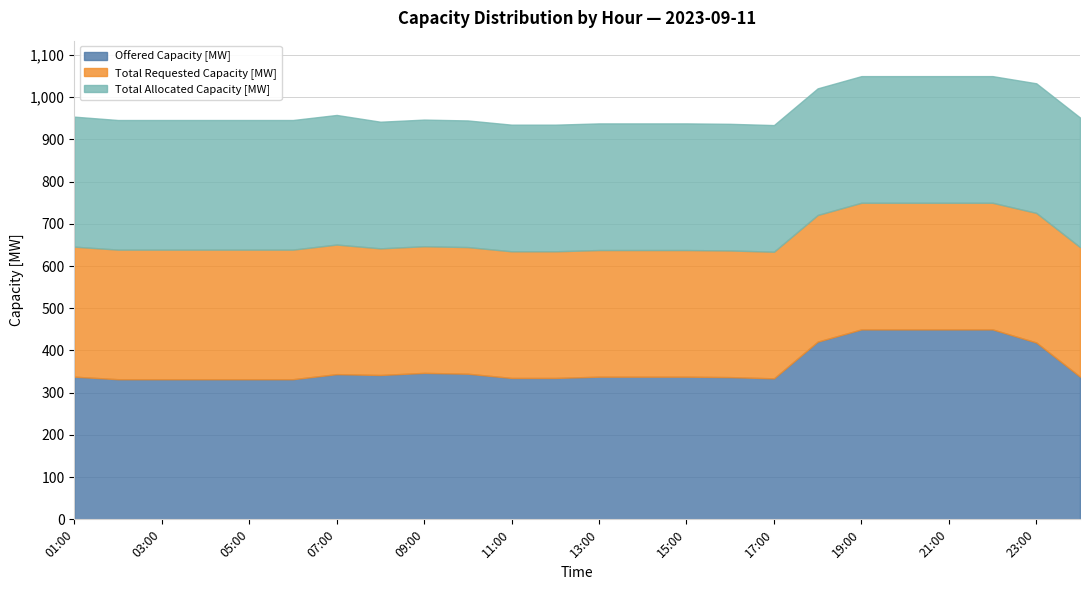

True or false: Offered Capacity [MW] and Total Allocated Capacity [MW] cross at least once.

False